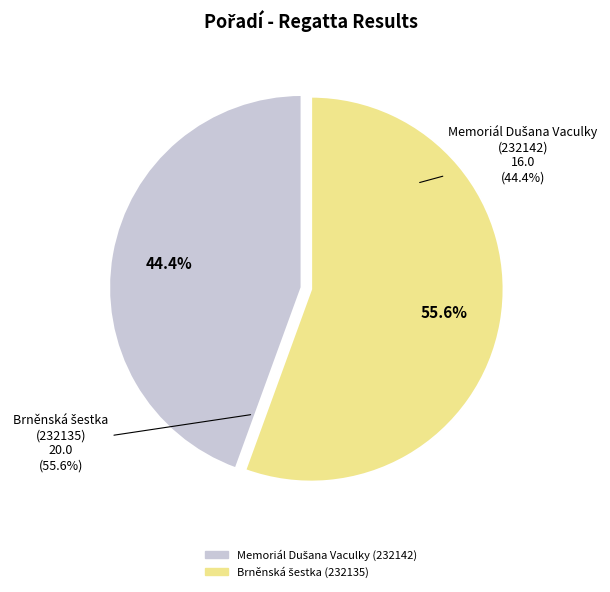

Is it true that Brněnská šestka (232135) is 56% of the pie?

True